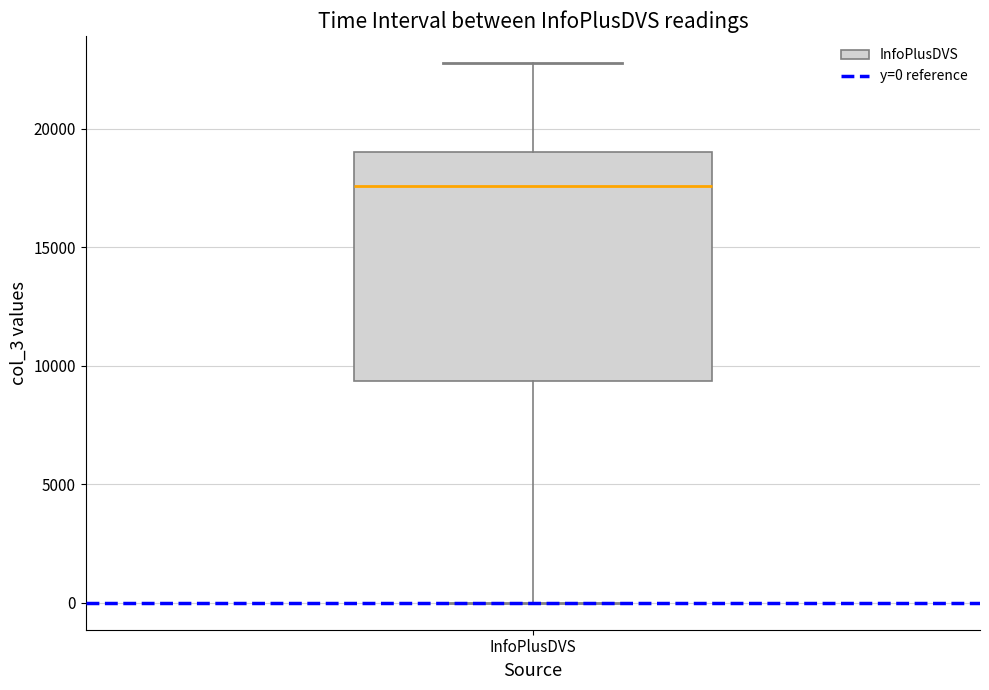

Transcribe this box plot: give where the median line is, the range the box spans, and where the two whiskers end, as read against the y-axis. The values are not printed on the chart, so give them approximately, as read against the axis.

median 17500, box 9500 to 19000, whiskers 0 to 23000